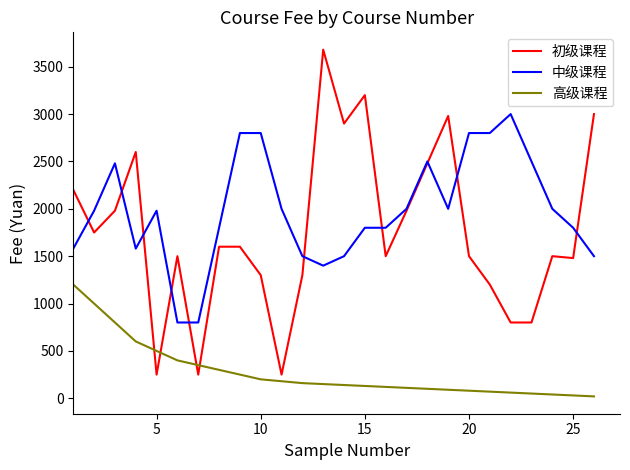

What is the difference between the maximum and minimum values in the 高级课程 series?

1180